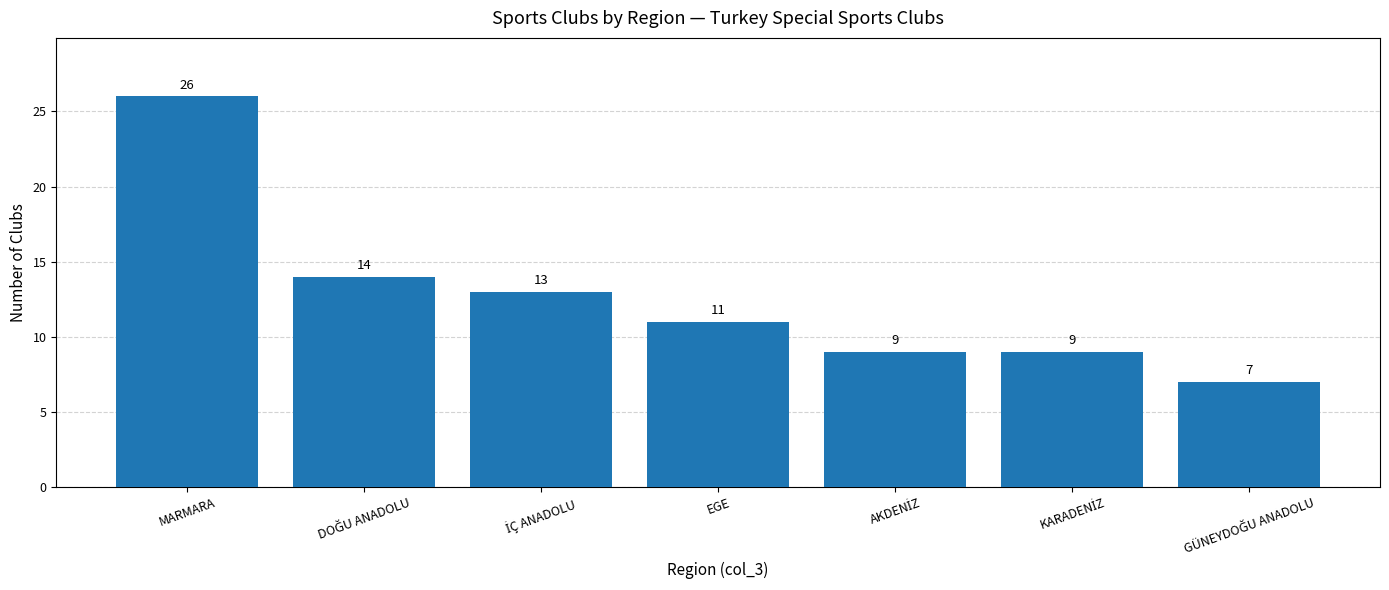

Does the chart contain stacked bars?

No